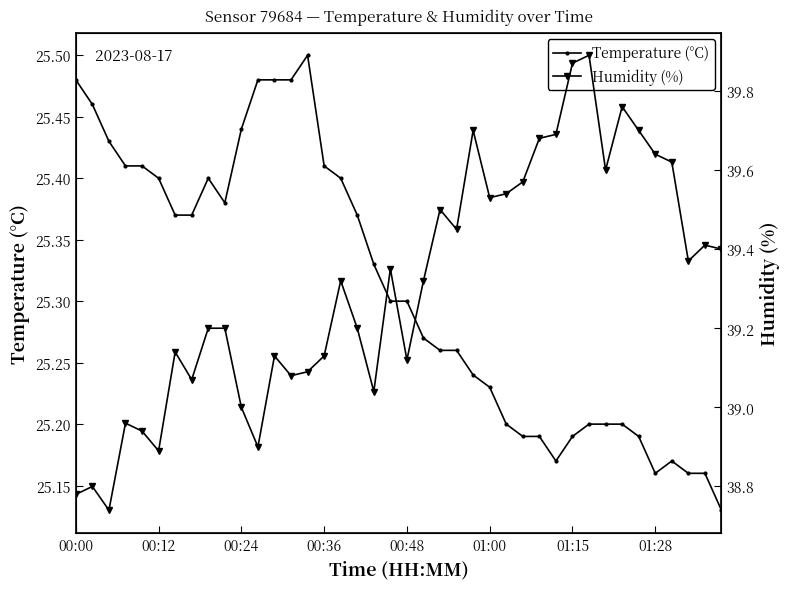

Which series has the largest range (max minus min)?

Humidity (%)